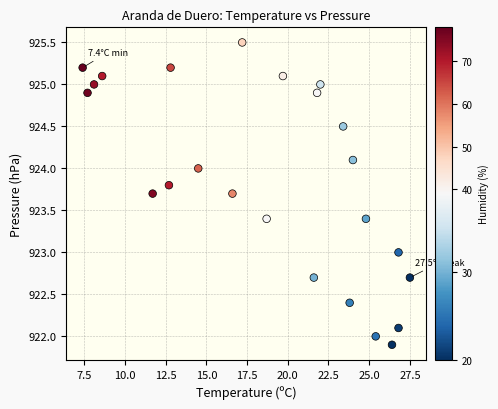

What is the range of Y values (max minus min)?

3.6